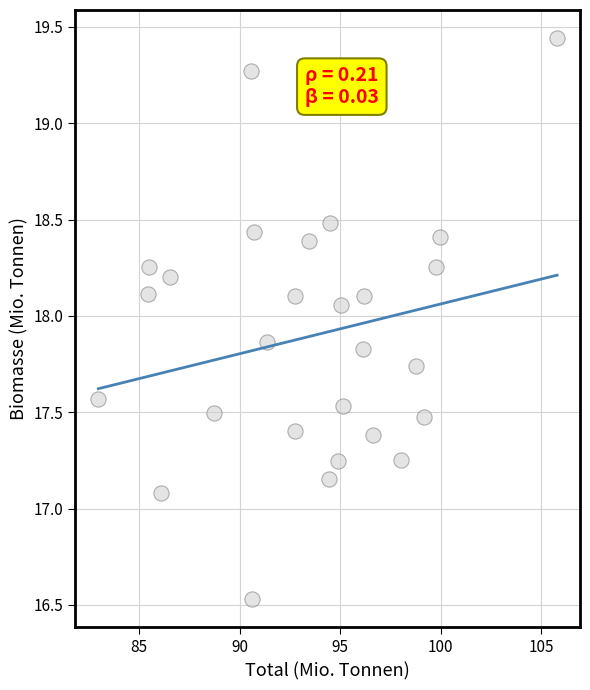

What Y value in the scatter plot is closest to 17?

17.1